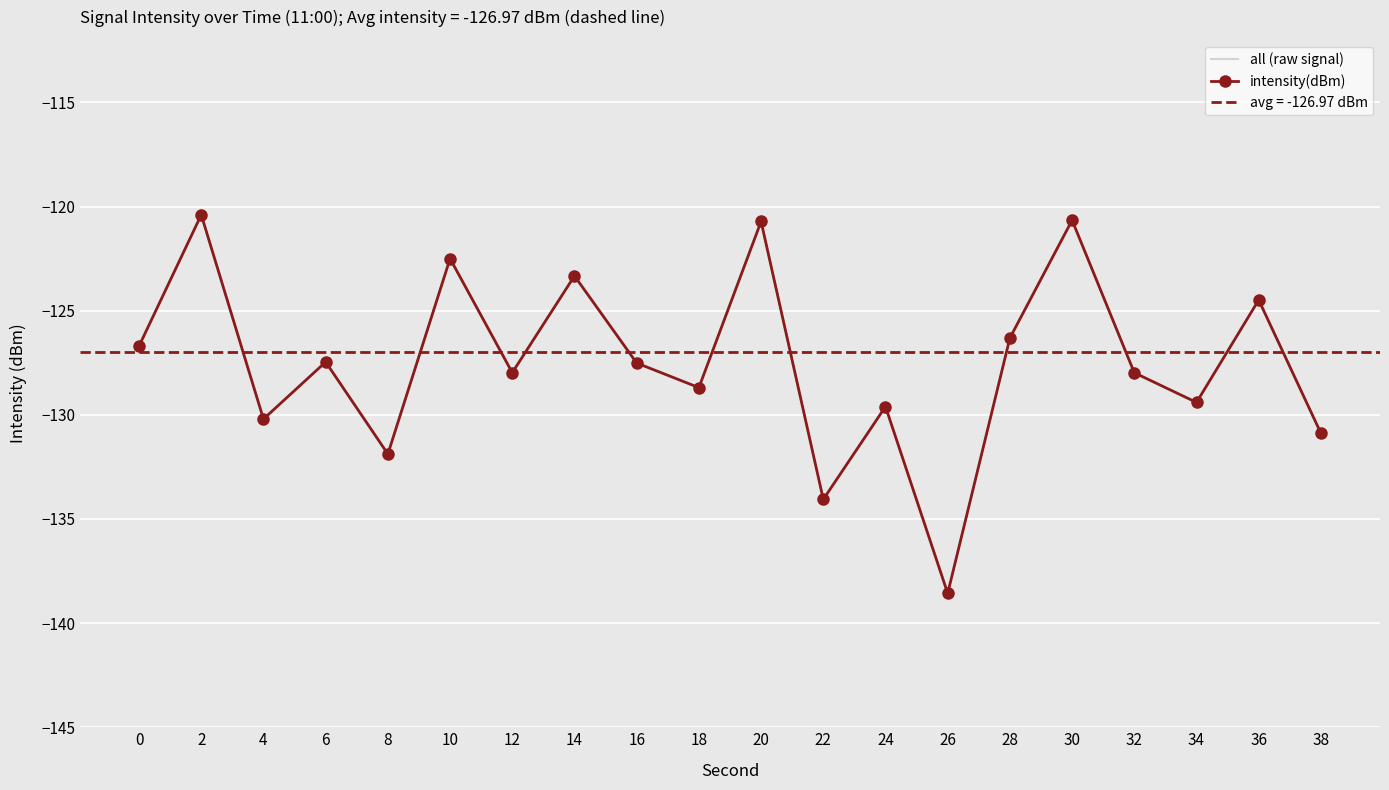

What is the total value across all series at 14?

-246.7